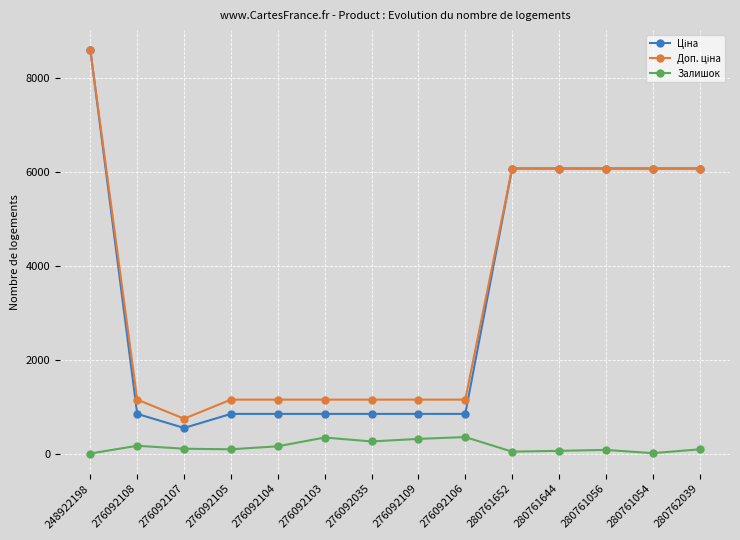

What is the label of the 9th point from the right?

276092103